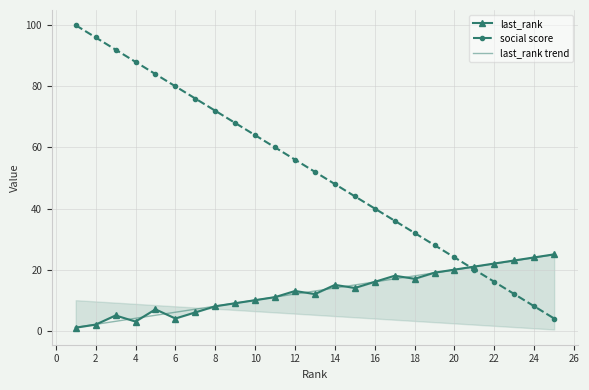

Is it true that last_rank trend equals 16.0 at 16?

True